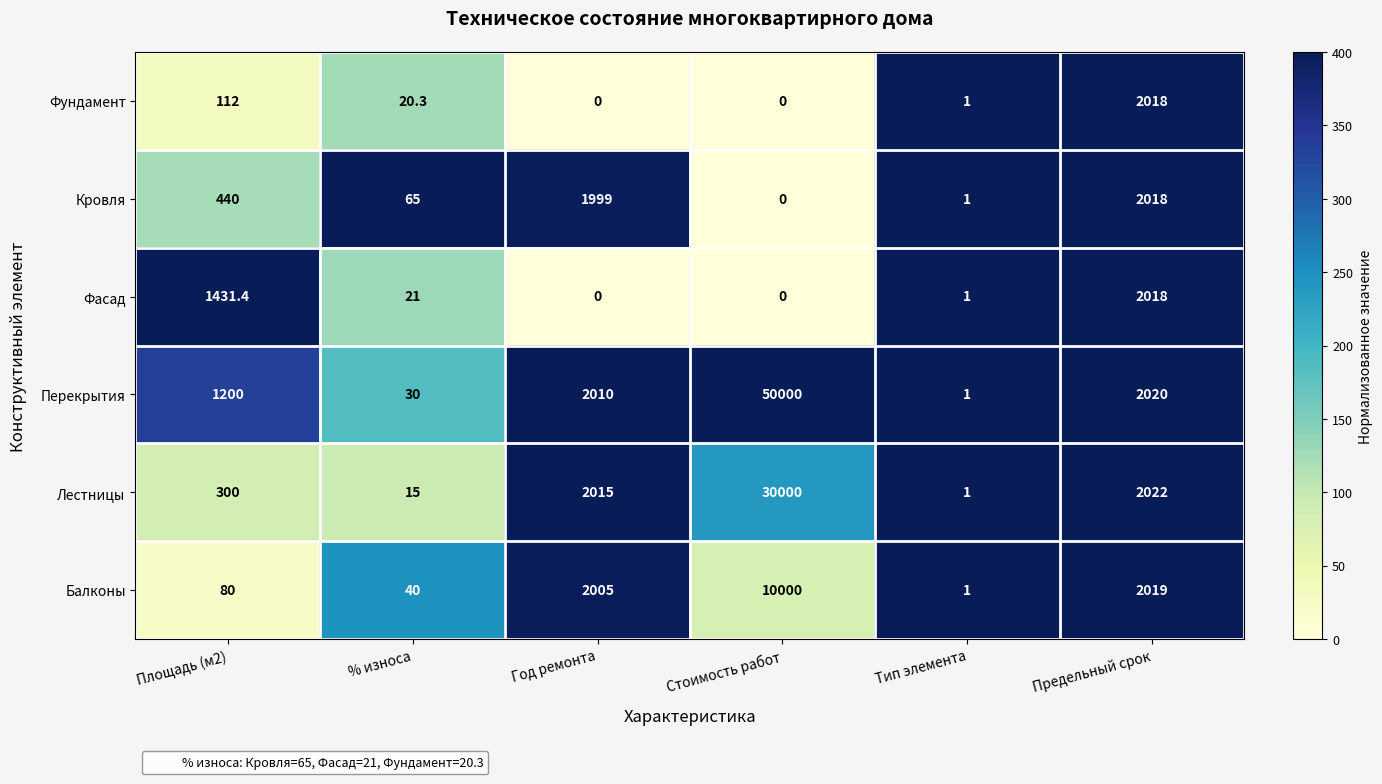

Count the number of categories in the chart.

6